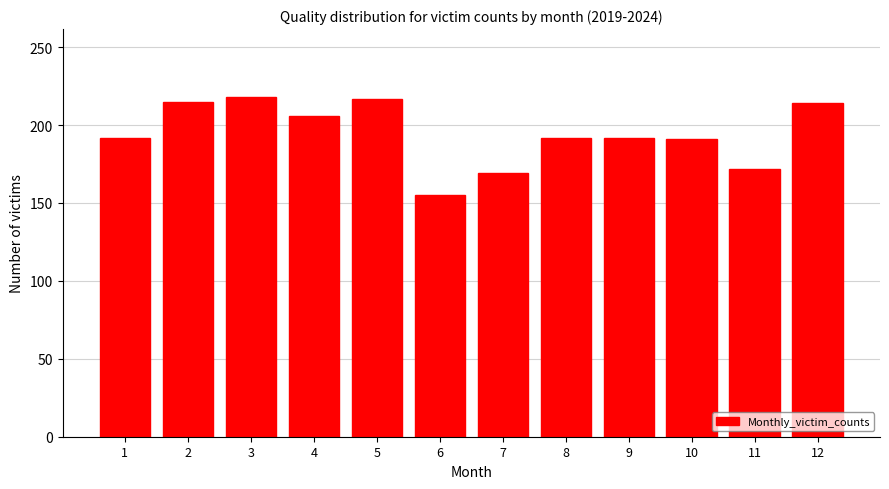

Is it true that the value at 2 is 87?

False